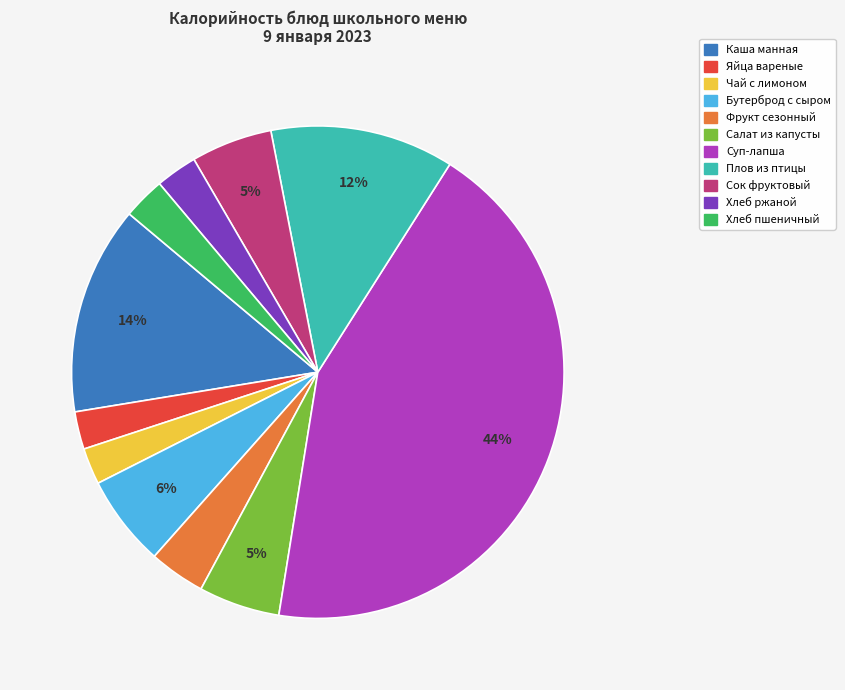

To the nearest percent, what is the average slice percentage?

9%